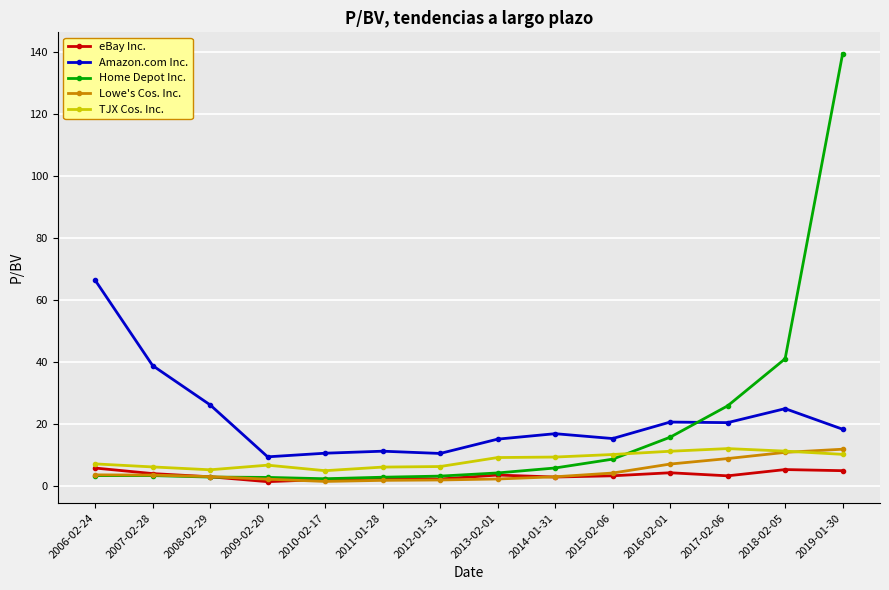

What is the minimum value shown in the chart?

1.4